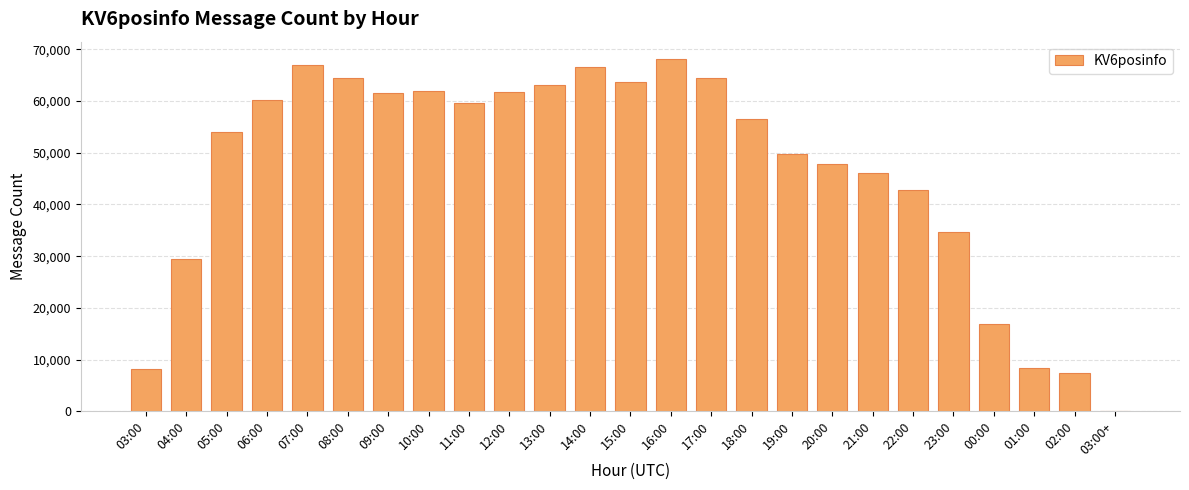

Are the bars grouped side by side (vs. stacked)?

No